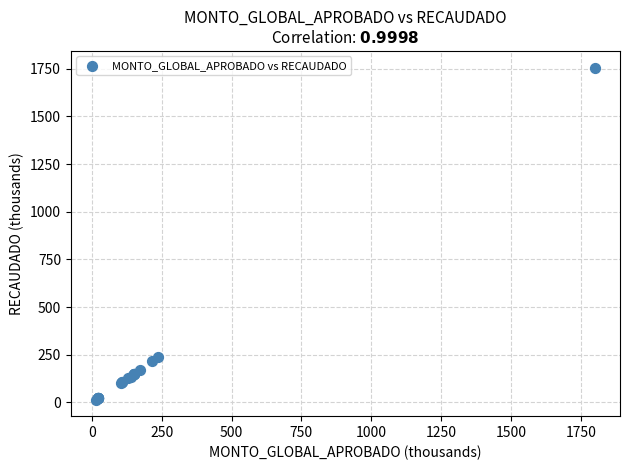

What Y value in the scatter plot is closest to 885?

236.3